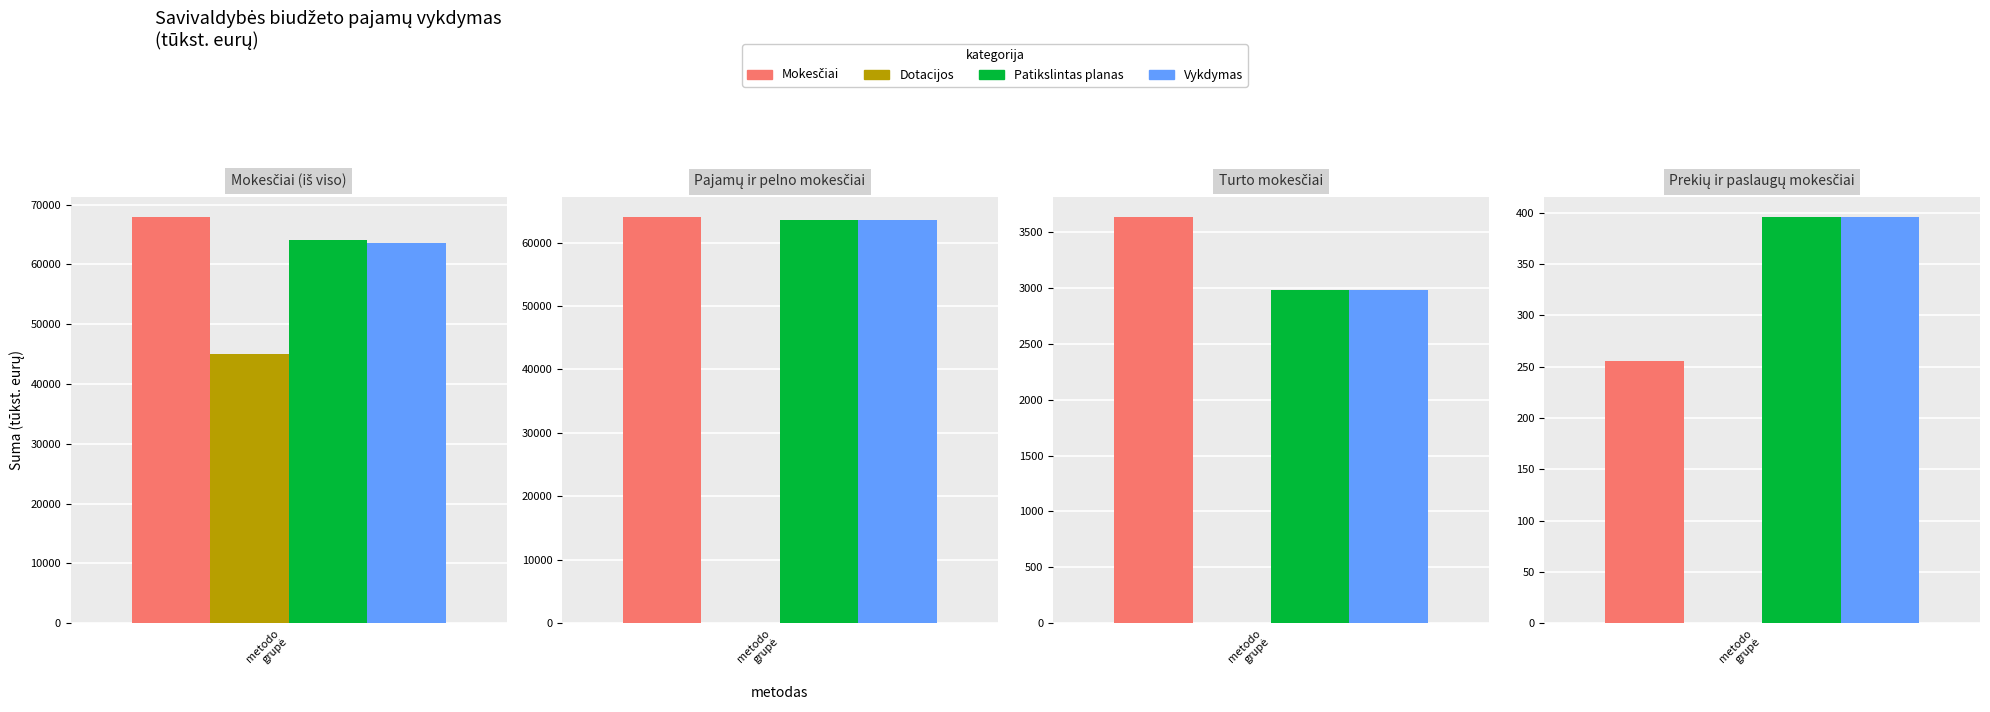

What are all the series names shown in the legend?

Mokesčiai, Dotacijos, Patikslintas planas, Vykdymas